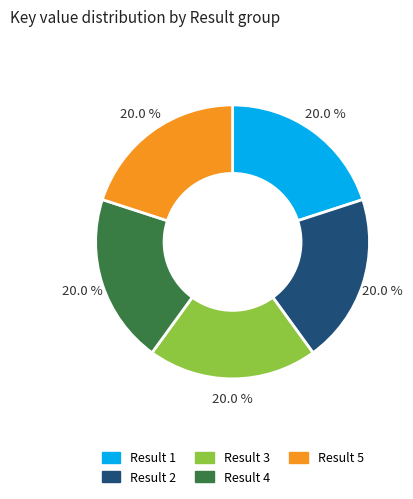

Does any single category account for the majority?

No